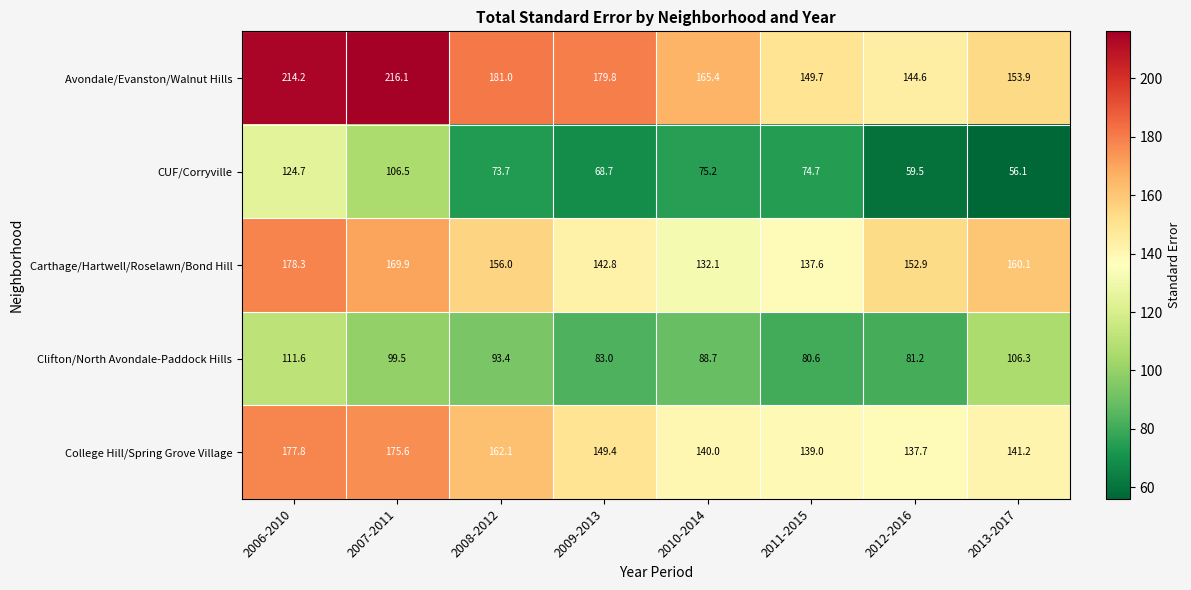

What value does the Carthage/Hartwell/Roselawn/Bond Hill series have at 2009-2013?

142.8